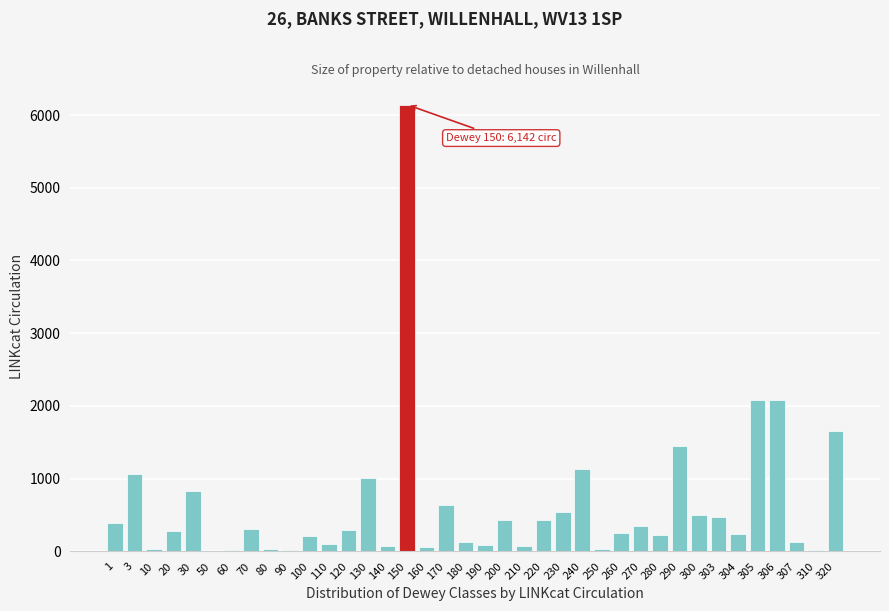

The value at 303 is 189. True or false?

False